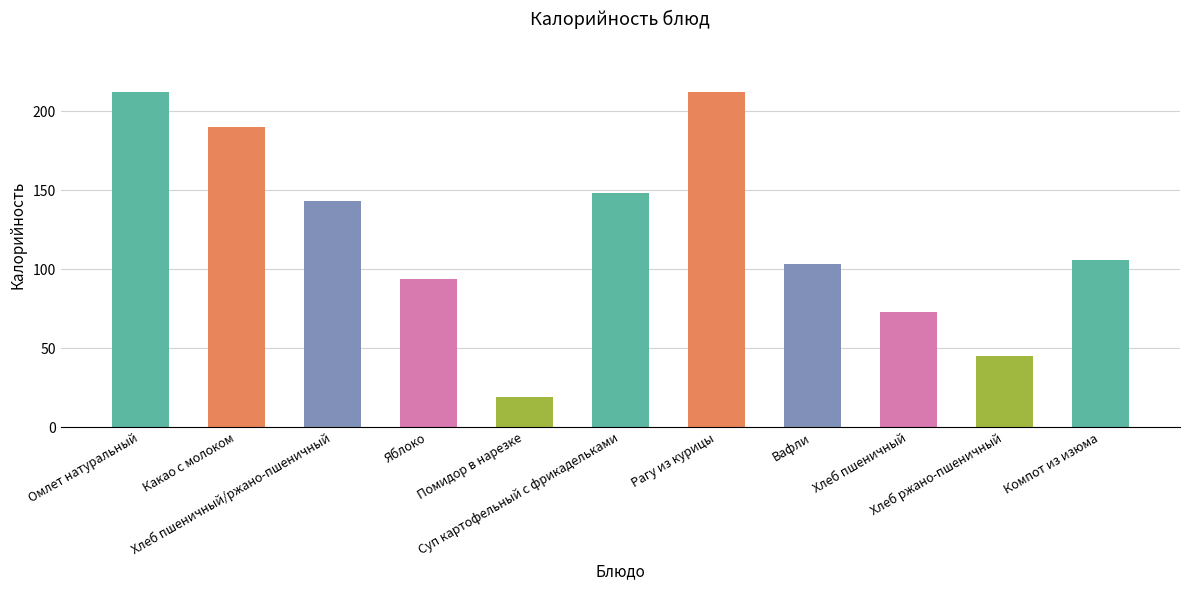

The value at Яблоко is 130. True or false?

False